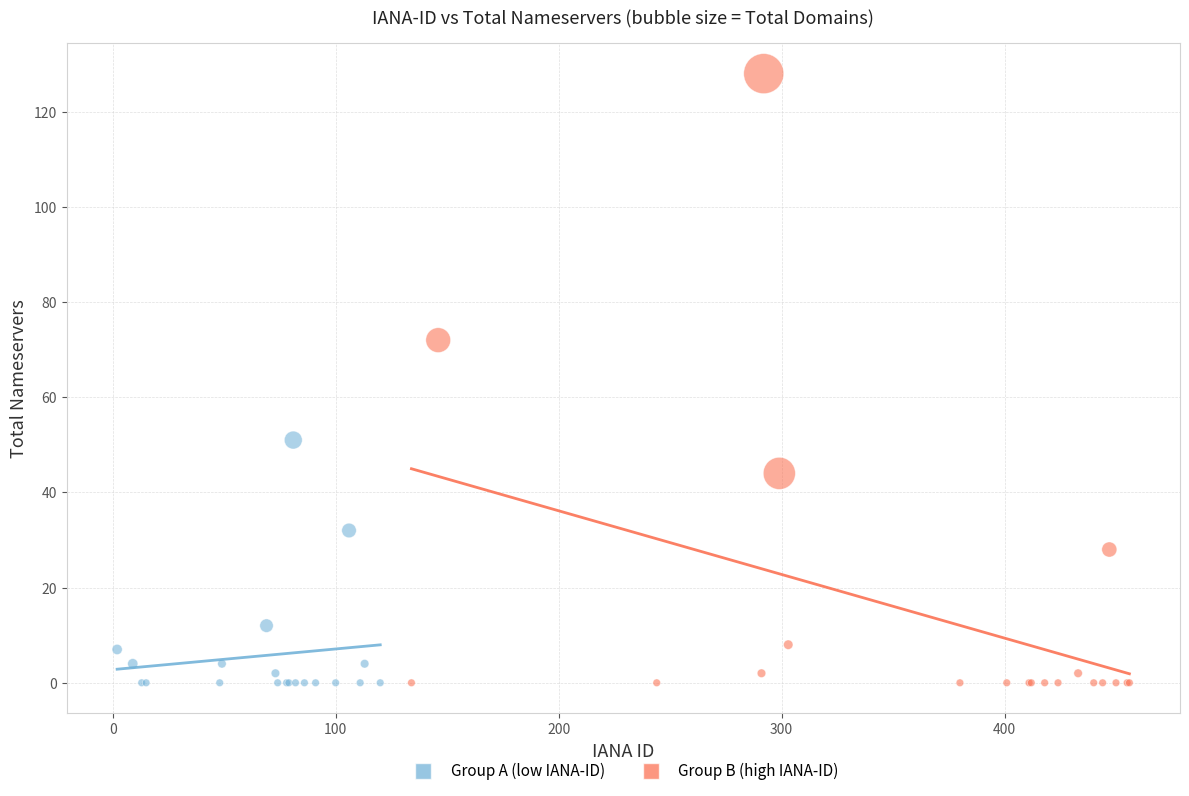

Which series reaches the maximum Y coordinate?

Group B (high IANA-ID)